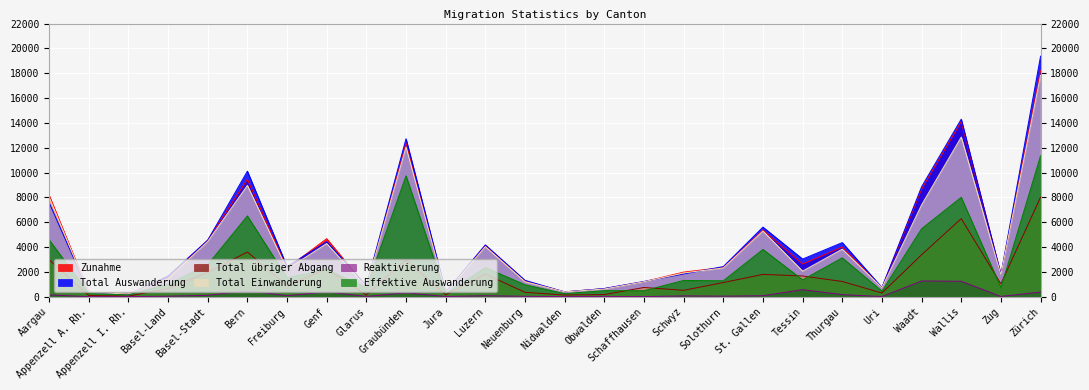

How many interior local valleys does the Total Auswanderung series have?

8